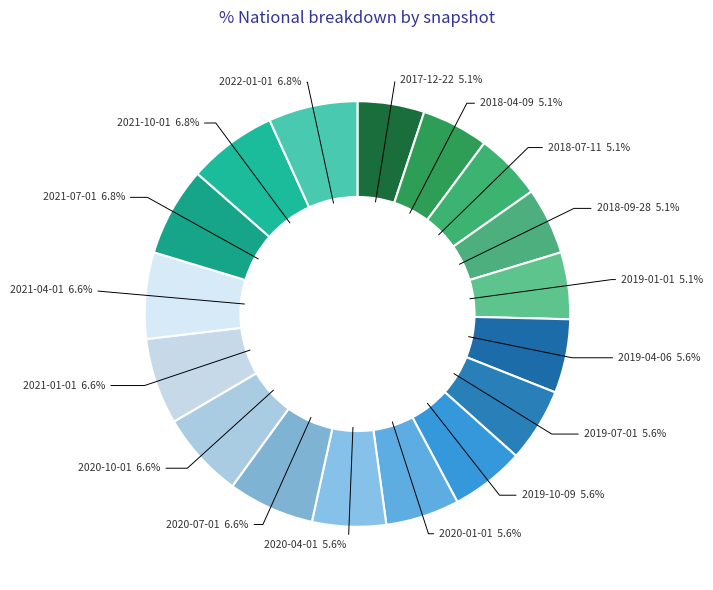

To the nearest percent, what is the difference between the 2021-10-01 and 2019-07-01 slice percentages?

1%